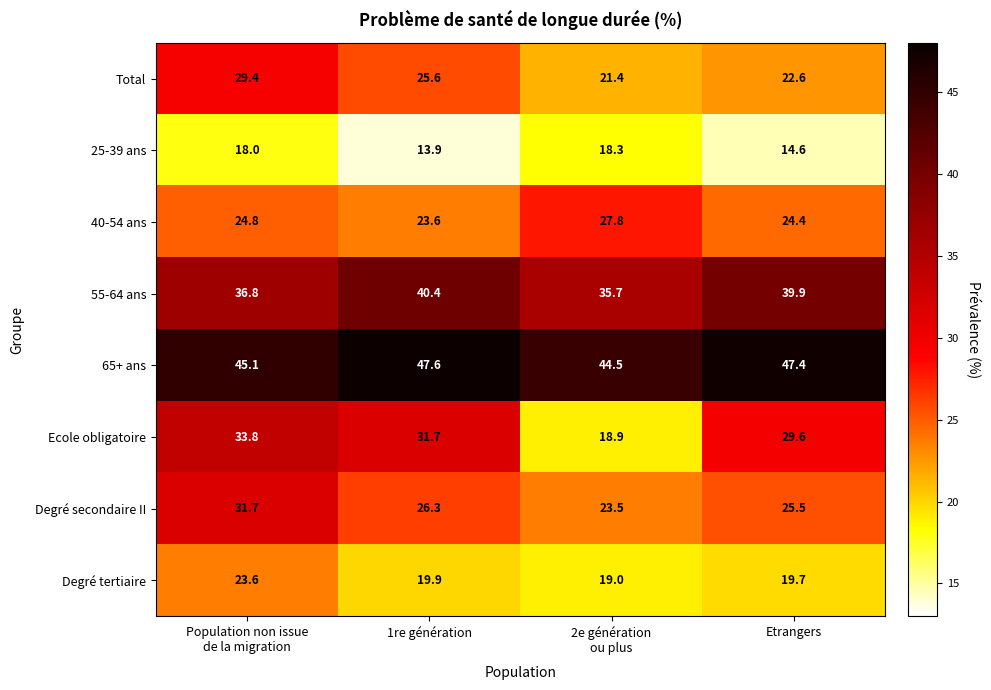

The value of 25-39 ans at 1re génération is 13.9. True or false?

True